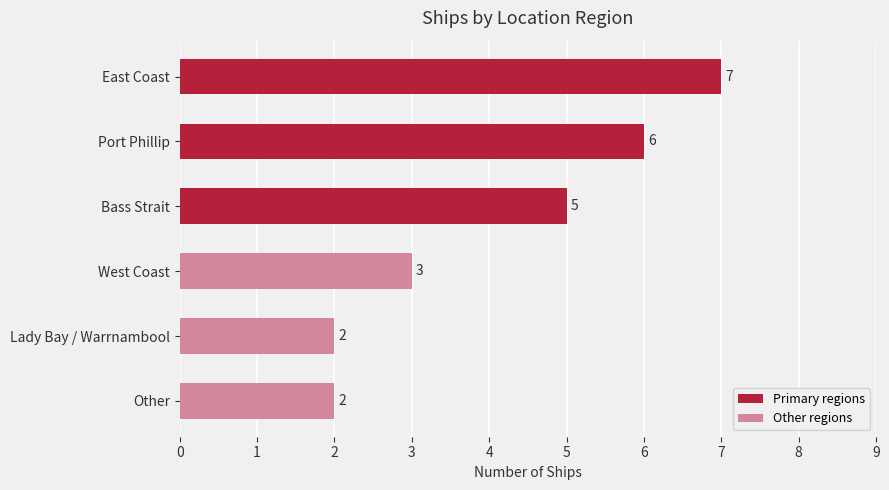

The chart shows a value of 8 at Bass Strait. True or false?

False